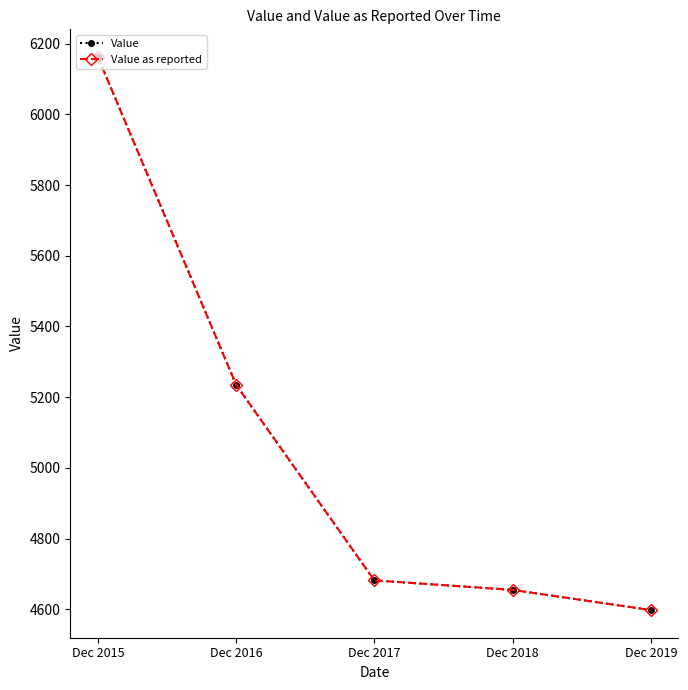

Which series changed the most between Dec 2018 and Dec 2019?

Value